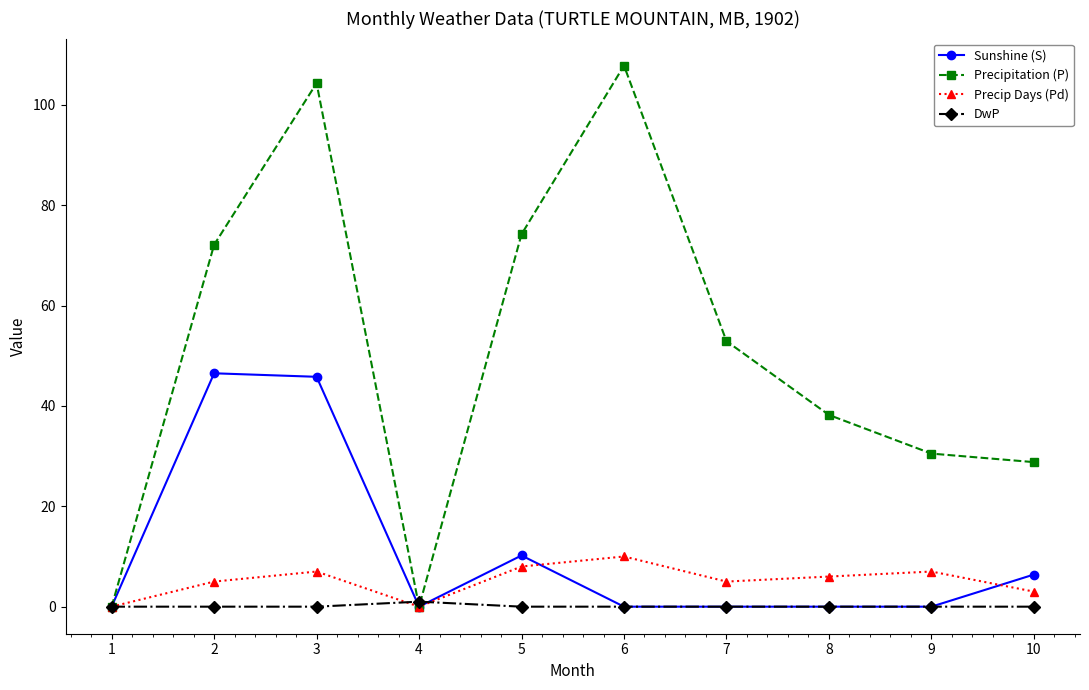

Count the number of data series in this chart.

4